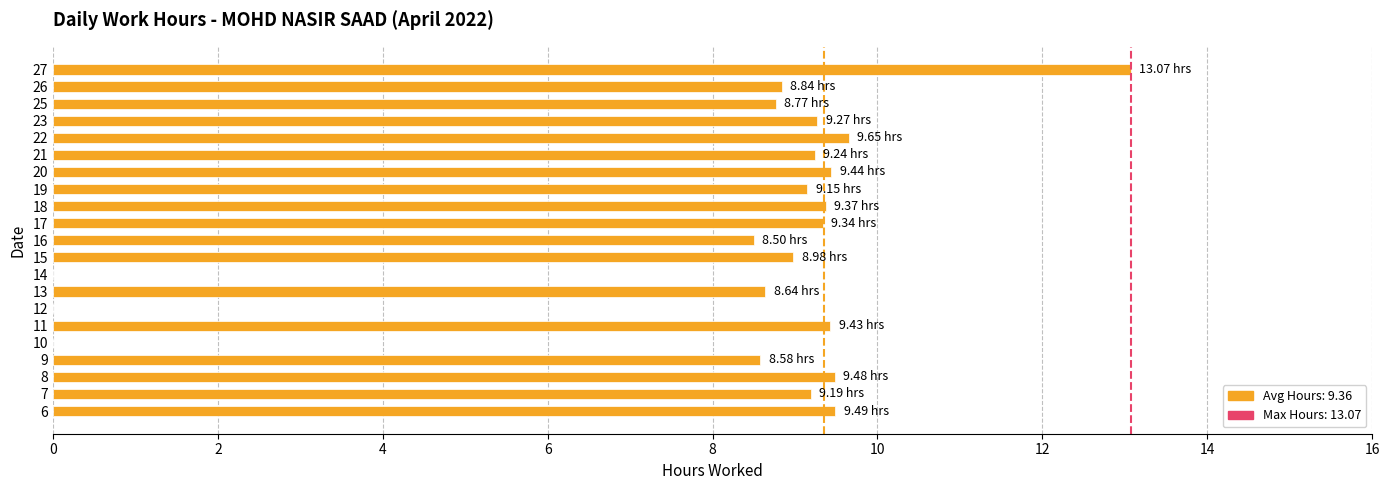

Does the chart contain stacked bars?

No